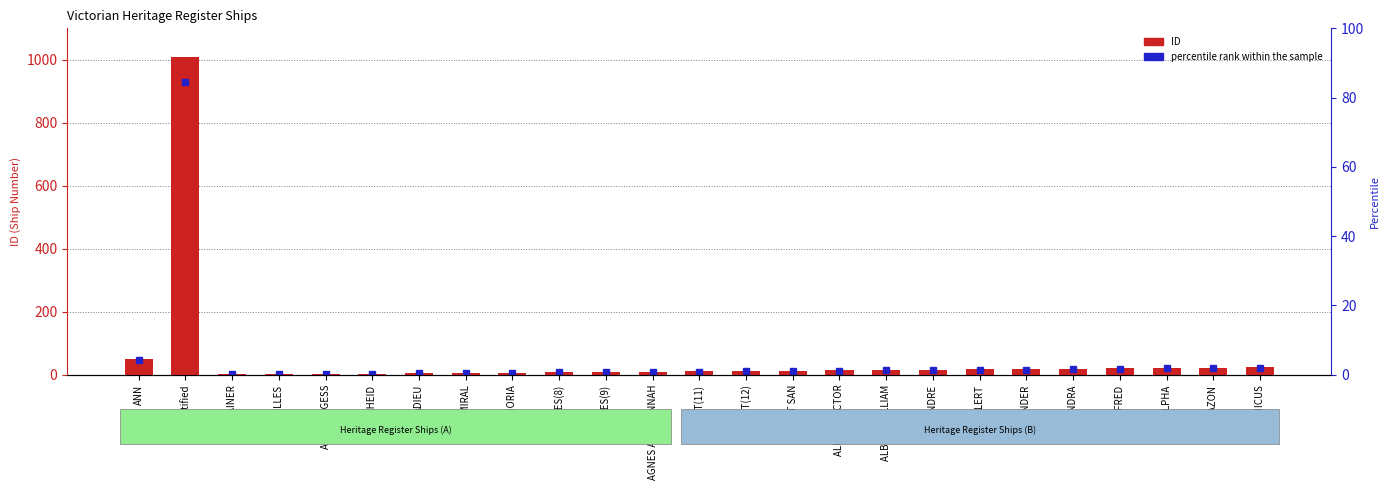

What is the smallest value displayed?

1